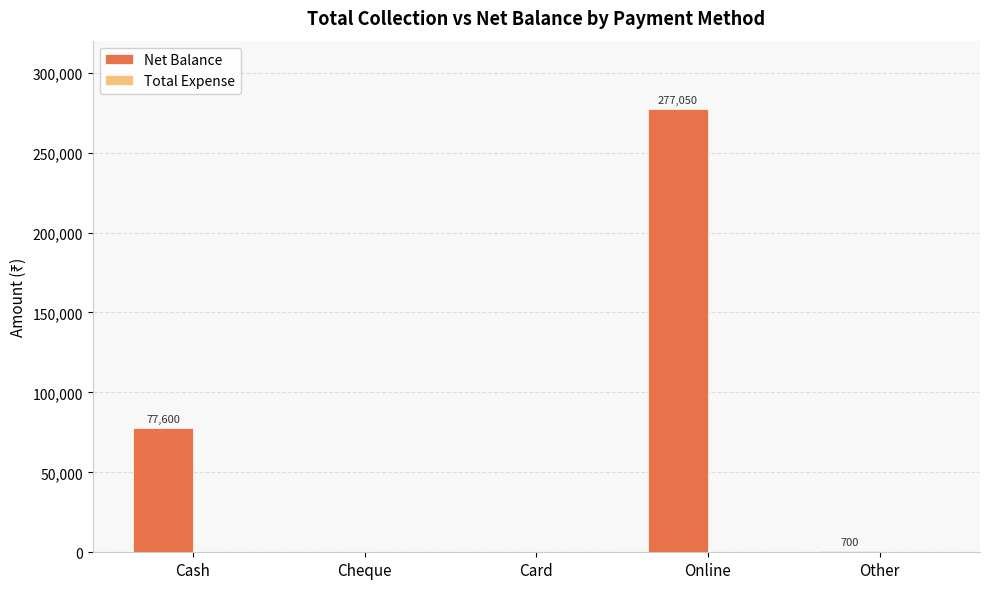

What is the maximum value shown in the chart?

277050